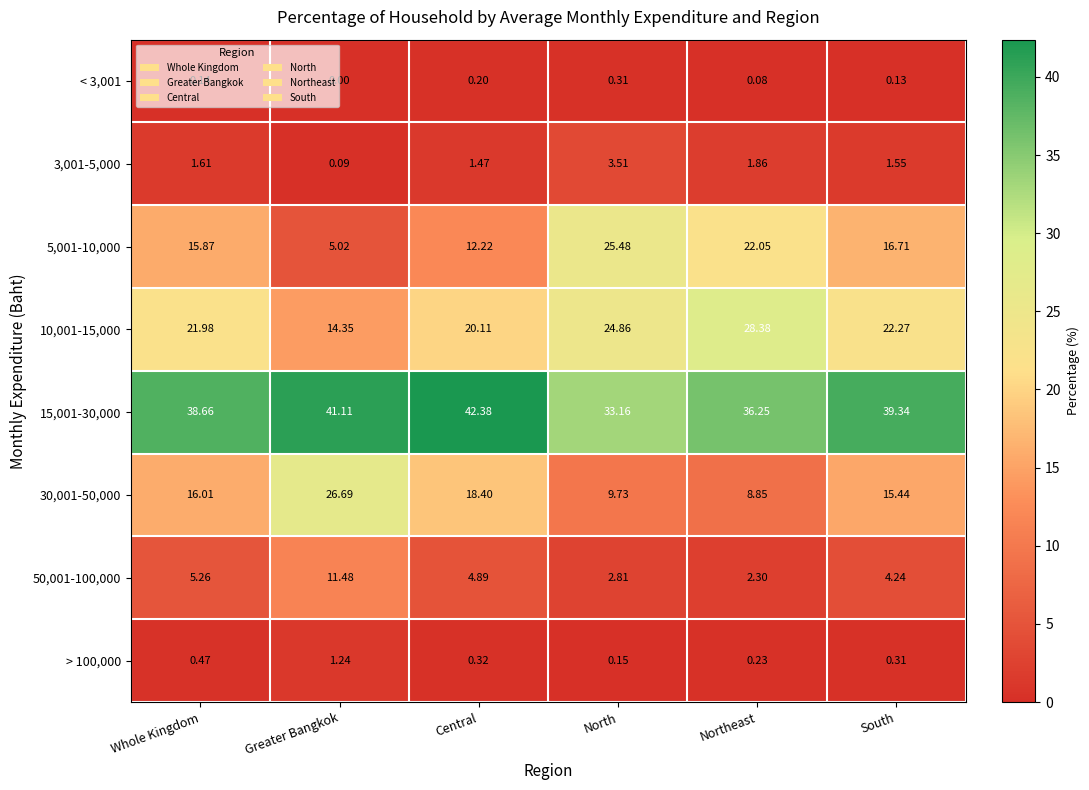

Rank the series by their maximum value, from lowest to highest.

< 3,001, > 100,000, 3,001-5,000, 50,001-100,000, 5,001-10,000, 30,001-50,000, 10,001-15,000, 15,001-30,000